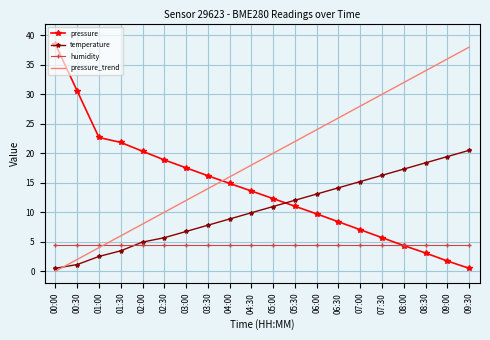

What are all the series names shown in the legend?

pressure, temperature, humidity, pressure_trend